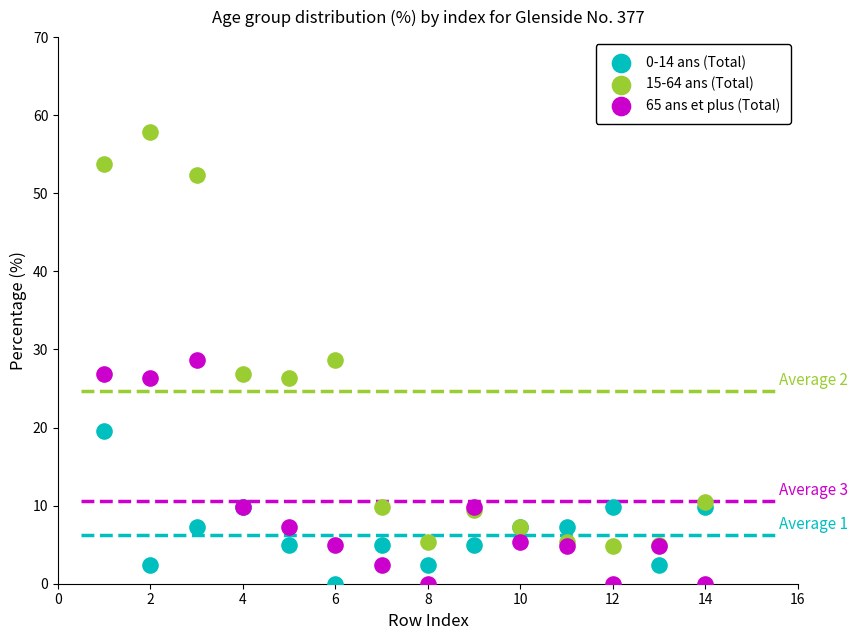

What is the X range (max minus min) for the scatter plot?

13.0